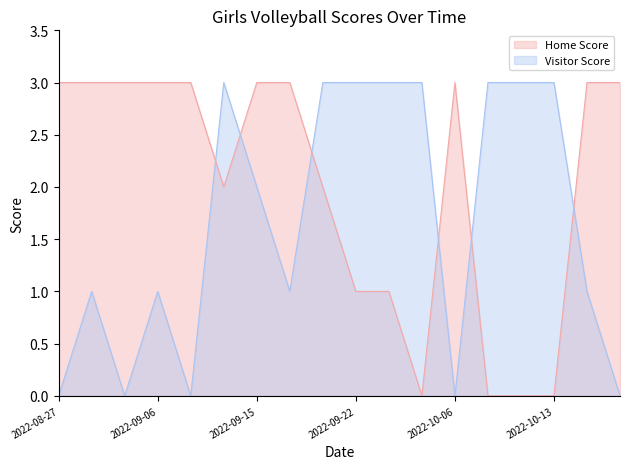

Reading right to left, extract all data points from this chart.

Home Score: 2022-10-20=3	2022-10-18=3	2022-10-13=0	2022-10-11=0	2022-10-10=0	2022-10-06=3	2022-09-29=0	2022-09-28=1	2022-09-22=1	2022-09-20=2	2022-09-16=3	2022-09-15=3	2022-09-13=2	2022-09-09=3	2022-09-06=3	2022-09-01=3	2022-08-30=3	2022-08-27=3
Visitor Score: 2022-10-20=0	2022-10-18=1	2022-10-13=3	2022-10-11=3	2022-10-10=3	2022-10-06=0	2022-09-29=3	2022-09-28=3	2022-09-22=3	2022-09-20=3	2022-09-16=1	2022-09-15=2	2022-09-13=3	2022-09-09=0	2022-09-06=1	2022-09-01=0	2022-08-30=1	2022-08-27=0